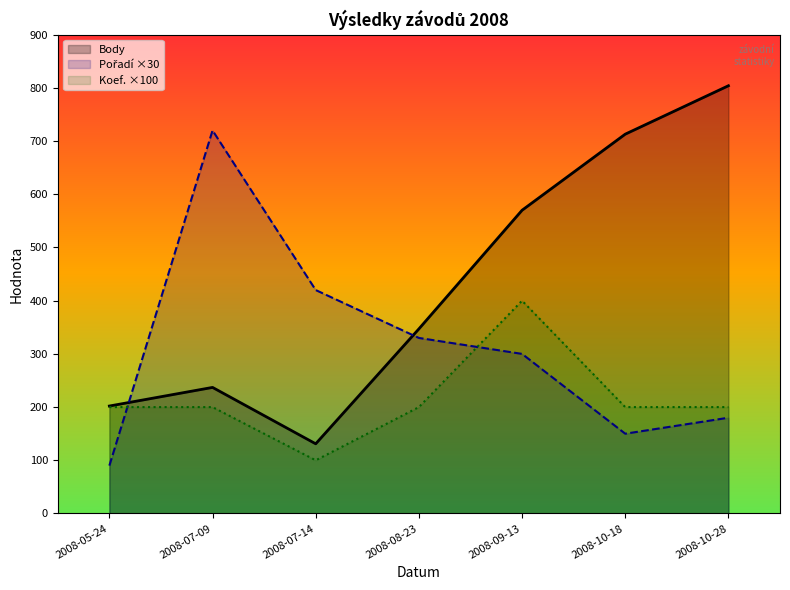

At which label is Koef. ×100 closest to 250?

2008-05-24